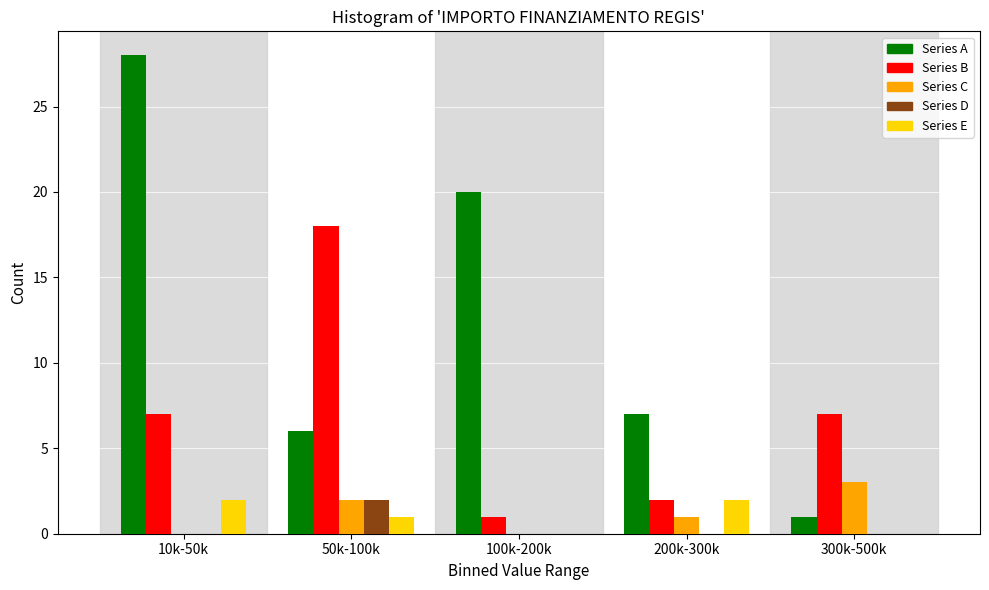

Reading left to right, list all the values displayed in this chart.

Series A: 10k-50k=28	50k-100k=6	100k-200k=20	200k-300k=7	300k-500k=1
Series B: 10k-50k=7	50k-100k=18	100k-200k=1	200k-300k=2	300k-500k=7
Series C: 10k-50k=0	50k-100k=2	100k-200k=0	200k-300k=1	300k-500k=3
Series D: 10k-50k=0	50k-100k=2	100k-200k=0	200k-300k=0	300k-500k=0
Series E: 10k-50k=2	50k-100k=1	100k-200k=0	200k-300k=2	300k-500k=0